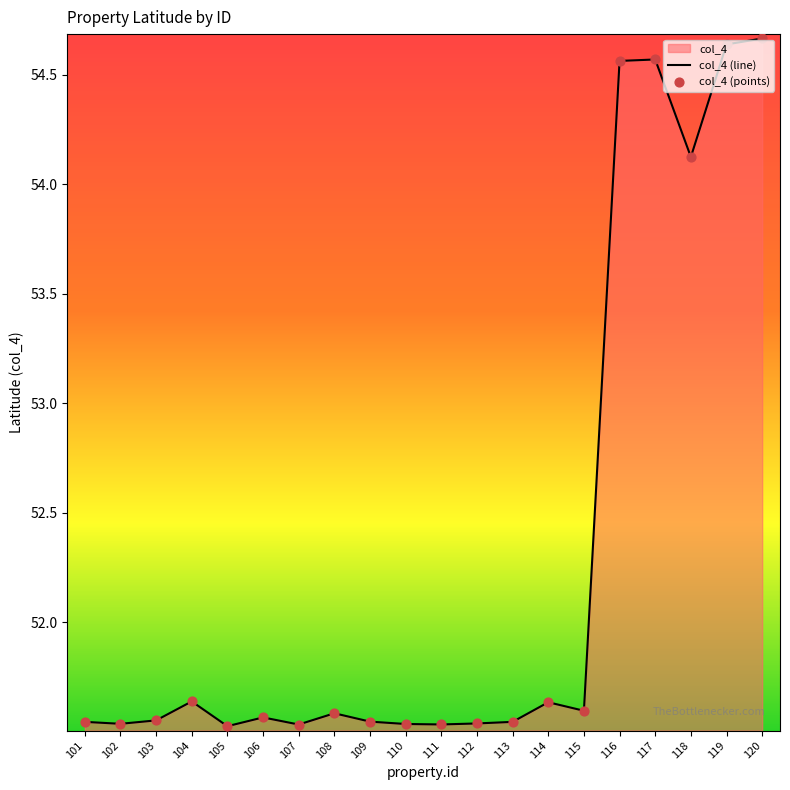

Which has a higher value, 120 or 117?

120